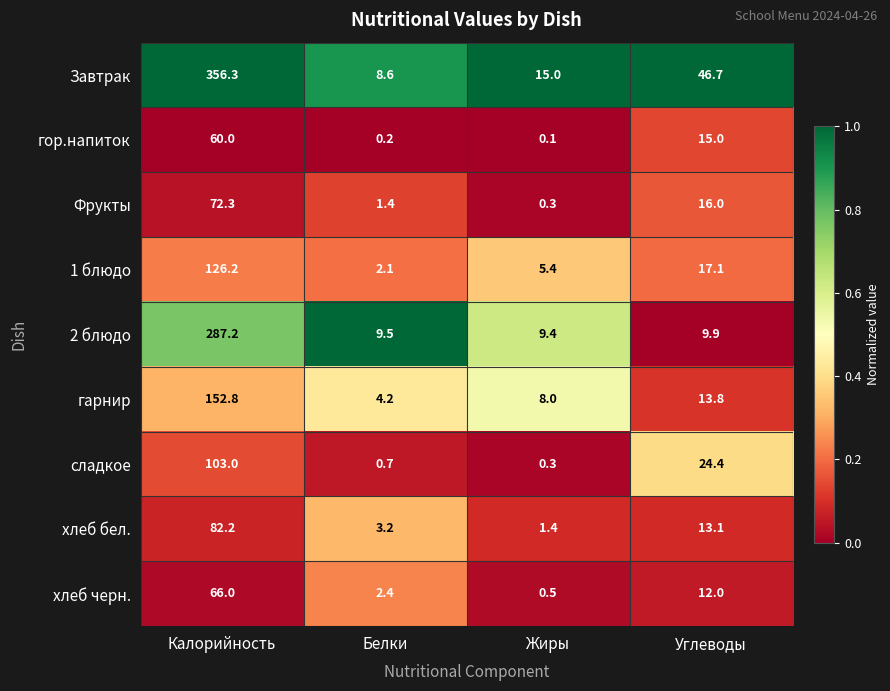

Rank the series by their maximum value, from highest to lowest.

Завтрак, 2 блюдо, гарнир, 1 блюдо, сладкое, хлеб бел., Фрукты, хлеб черн., гор.напиток